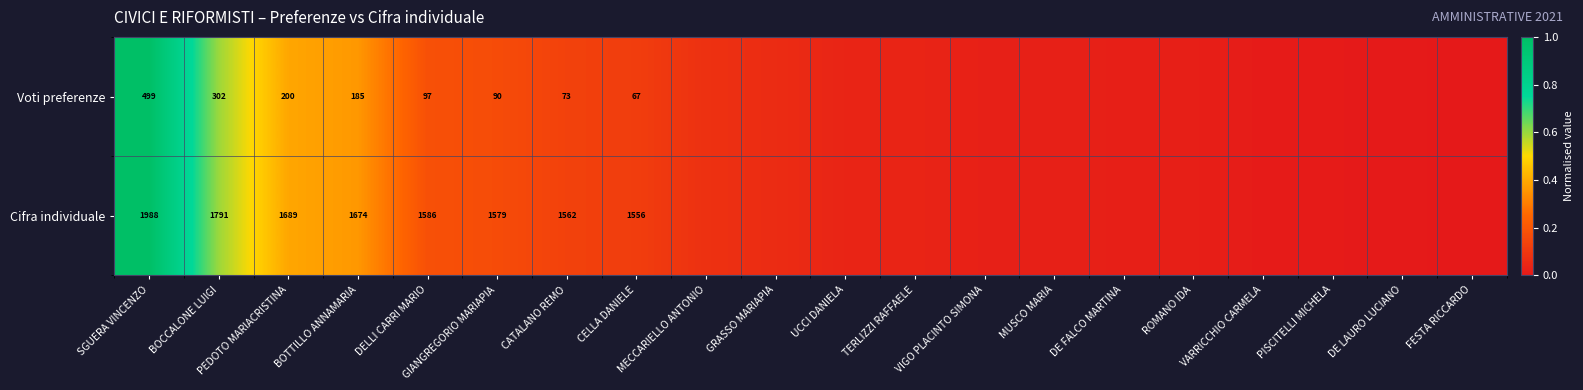

Rank the series at DELLI CARRI MARIO from lowest to highest value.

Voti preferenze, Cifra individuale